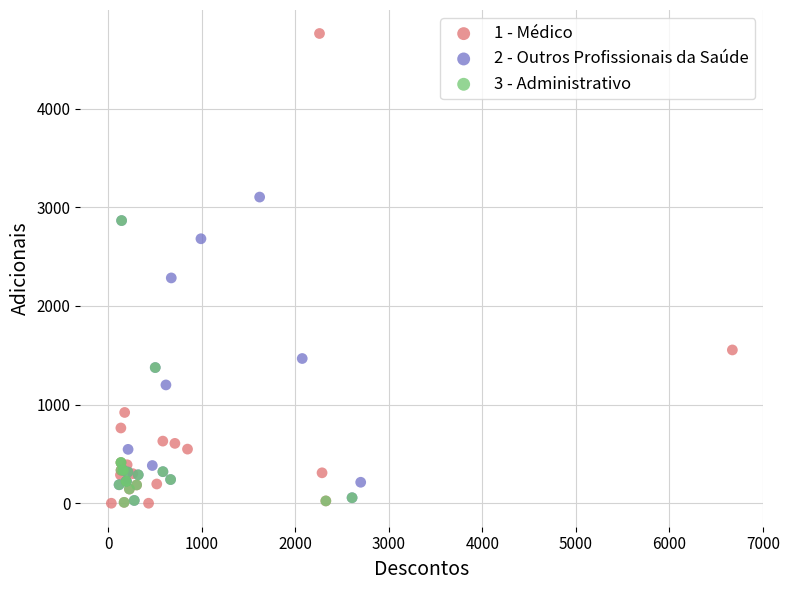

Which series reaches the maximum Y coordinate?

1 - Médico